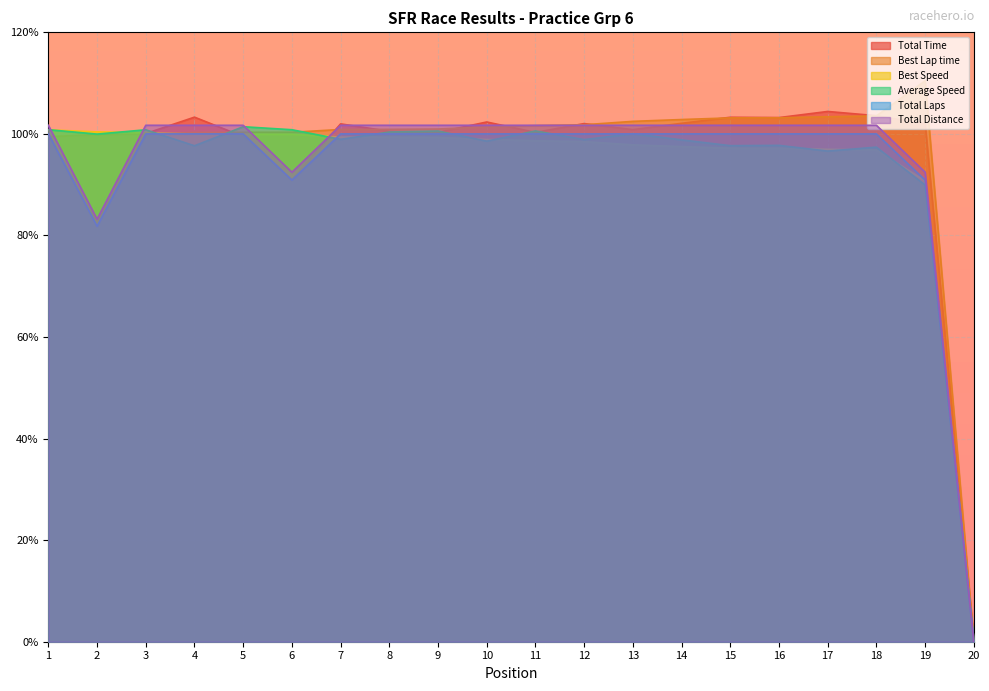

Where is Best Lap time nearest to the value 55?

1